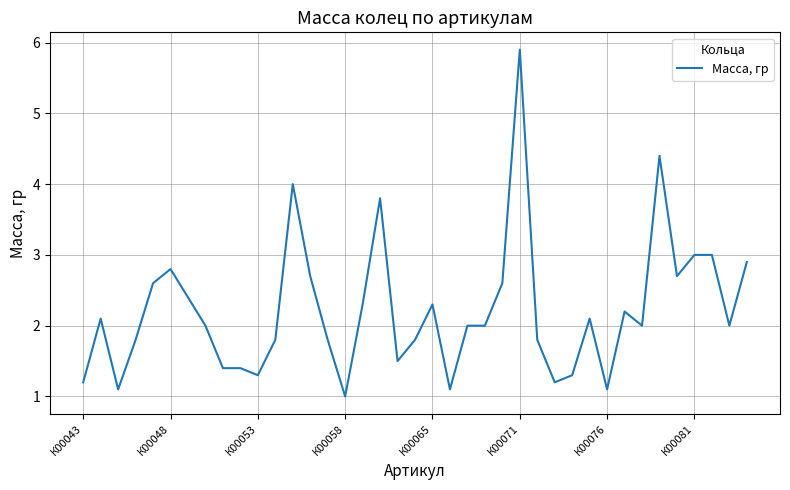

What is the difference between the second highest and minimum values?

3.4